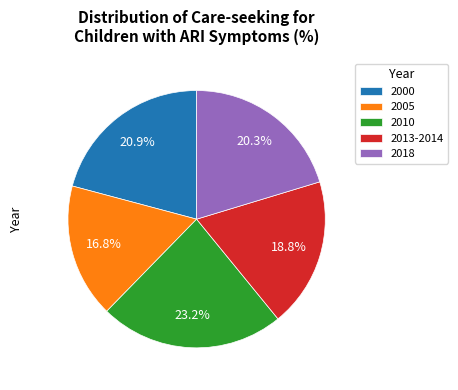

To the nearest percent, what is the combined percentage of 2013-2014 and 2000?

40%